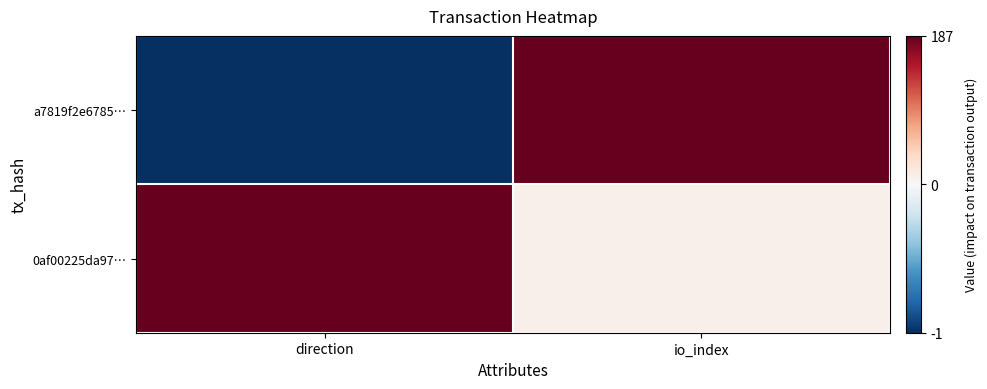

Between direction and io_index, which series saw the biggest shift?

a7819f2e6785…